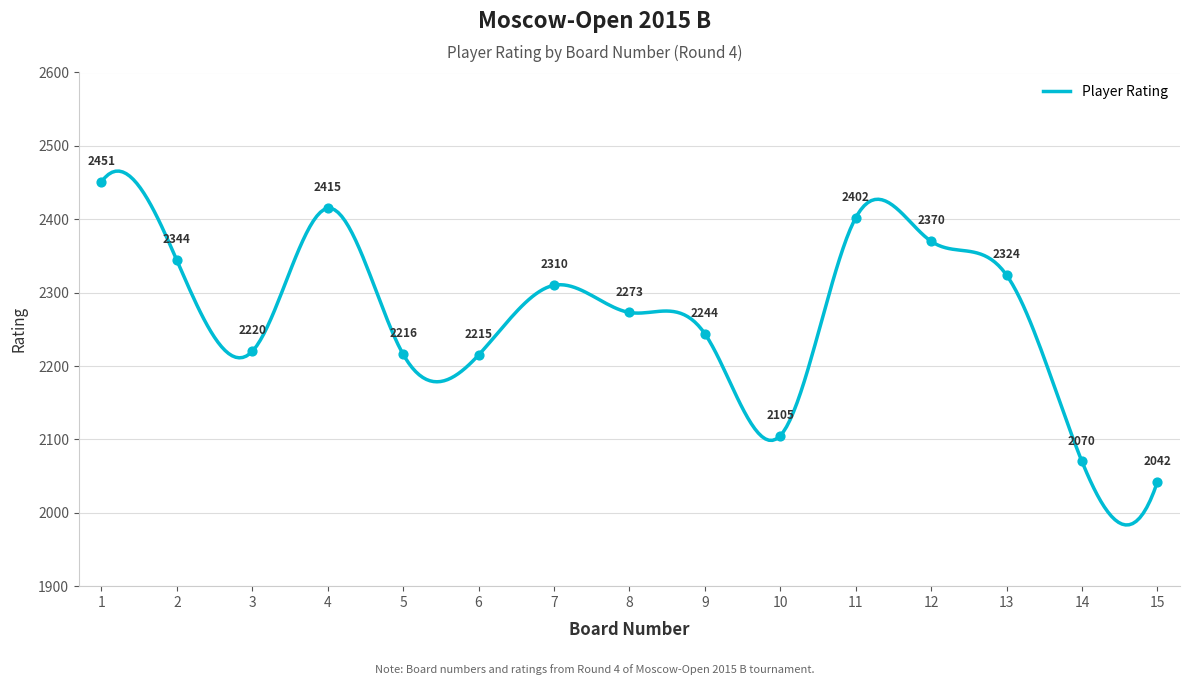

What is the change in value from 2 to 14?

-274